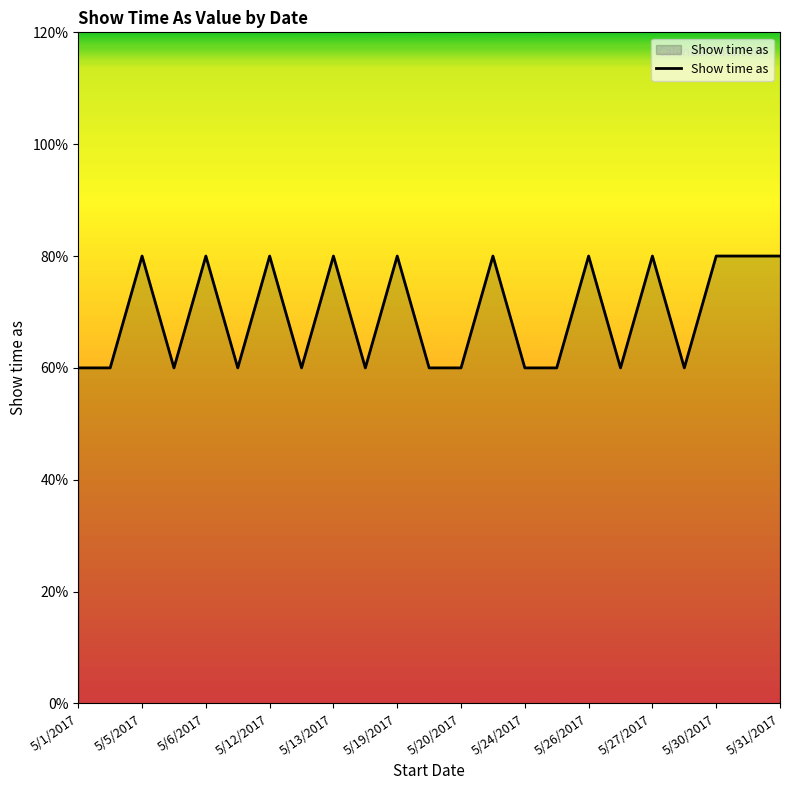

Does the chart display data point markers on the line(s)?

No